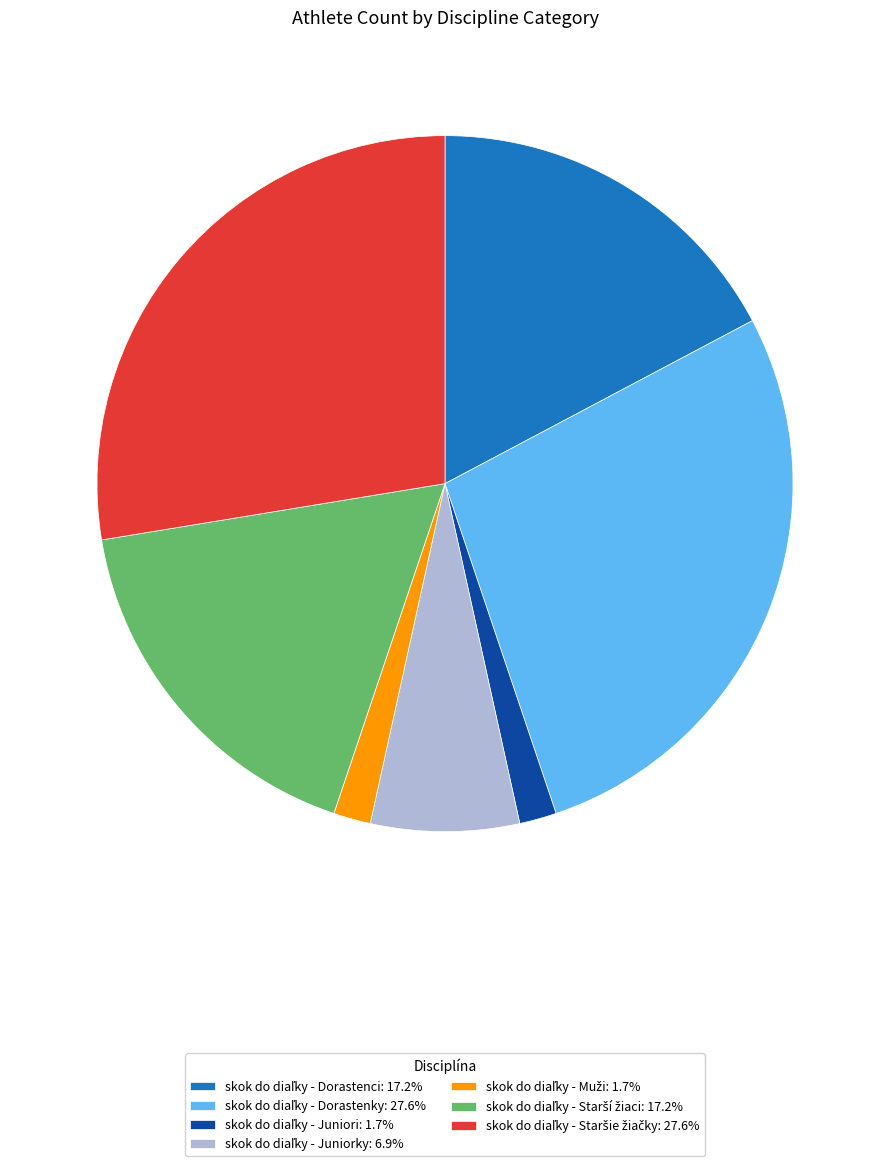

How many slices are in this pie chart?

7